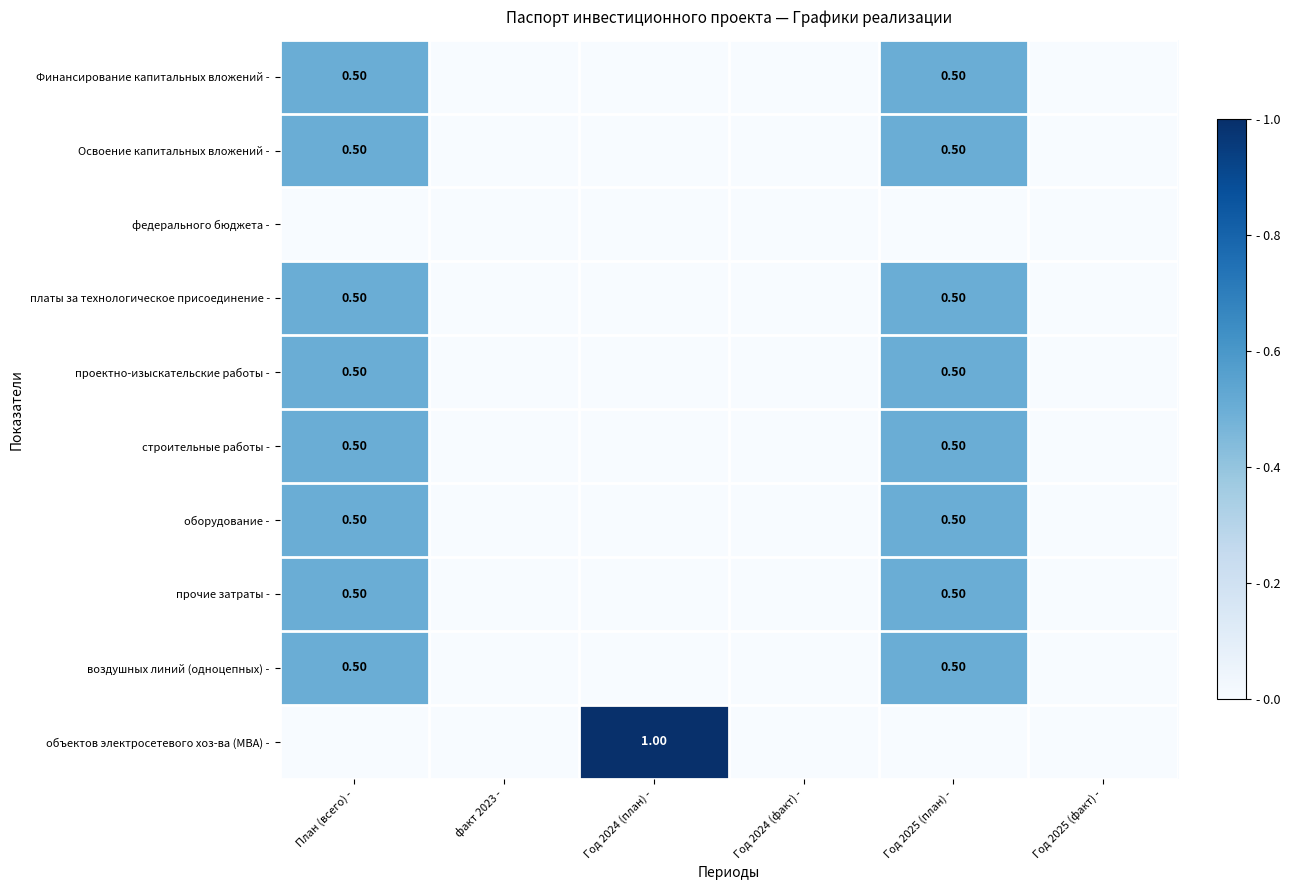

Which series changed the most between План (всего) - and факт 2023 -?

Финансирование капитальных вложений -